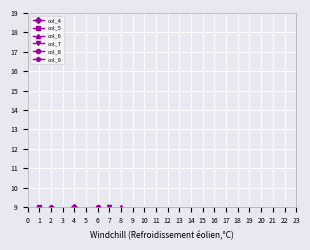

Is the value of col_9 at 8 greater than the value of col_4 at 4?

No